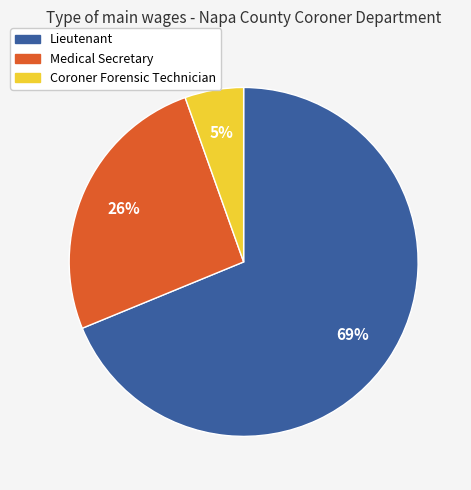

How many slices are in this pie chart?

3